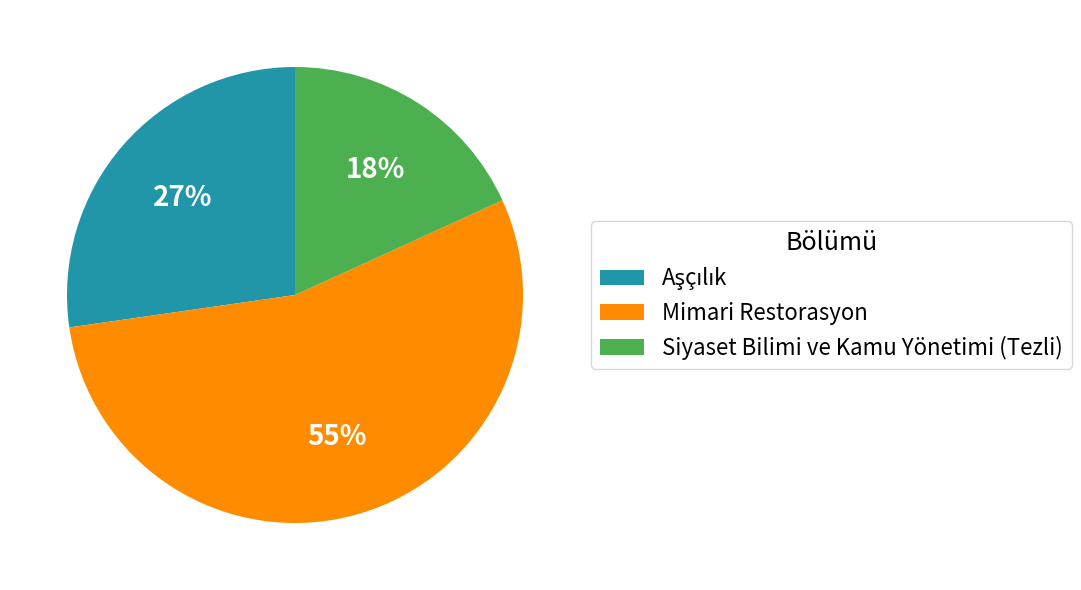

To the nearest percent, what portion does Mimari Restorasyon represent?

55%